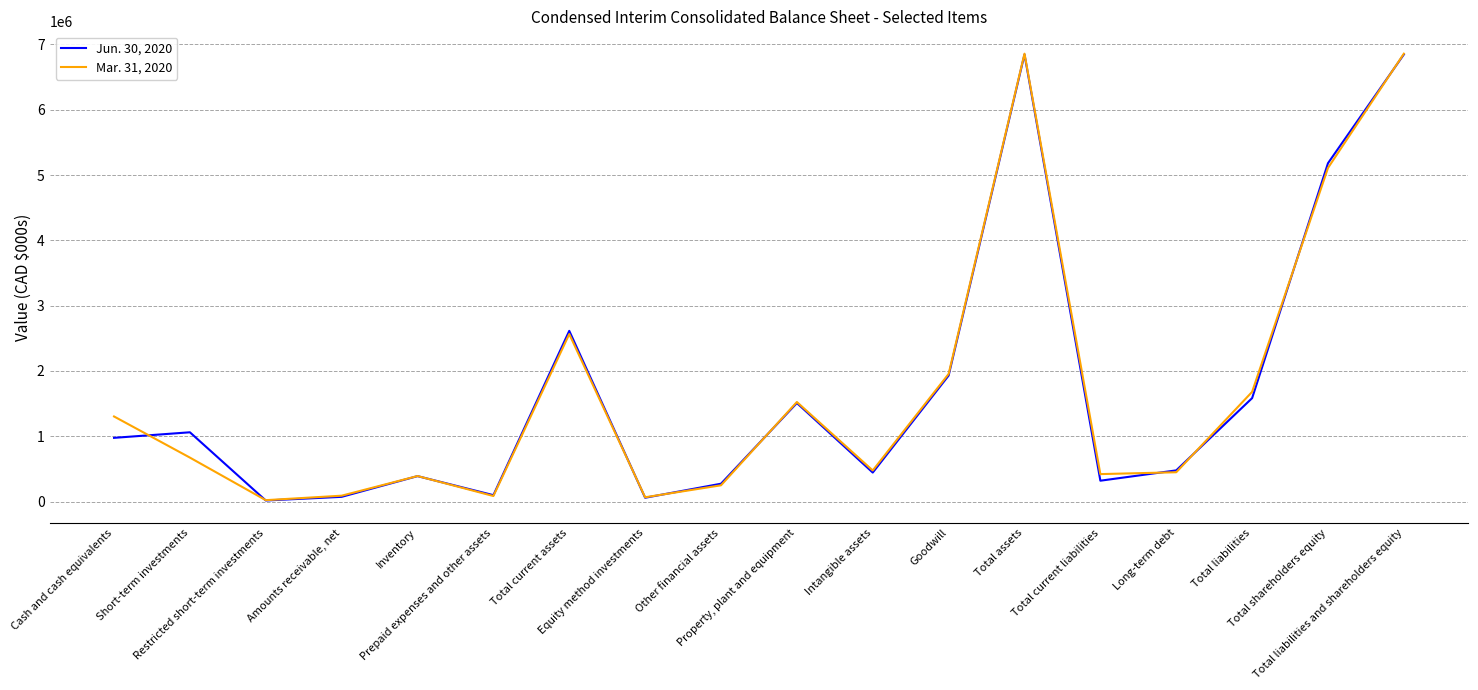

Where is the first local maximum for Mar. 31, 2020?

Inventory